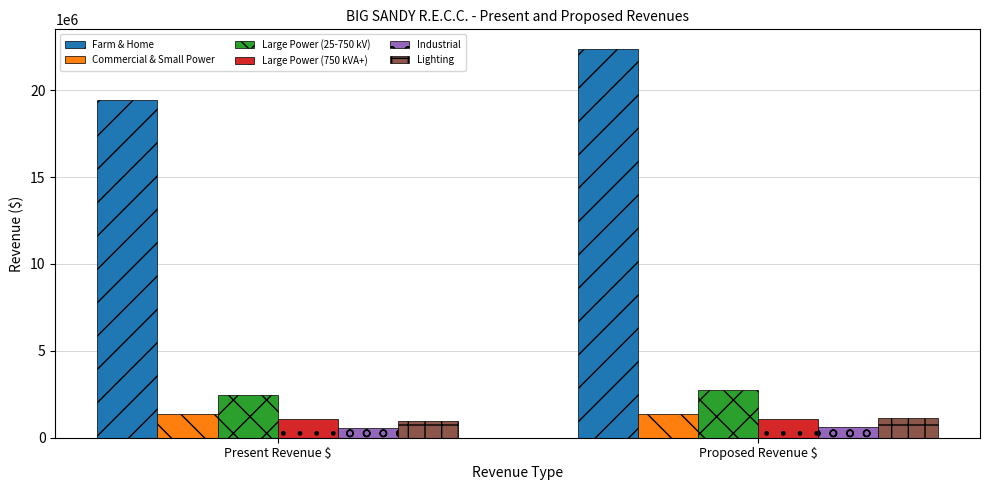

What is the minimum value shown in the chart?

580947.9